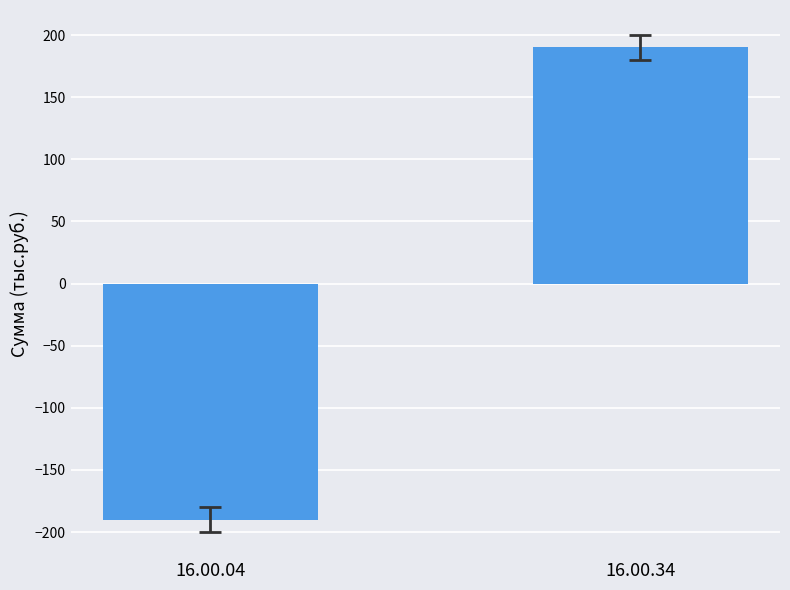

Reading left to right, extract all data points from this chart.

-190.2	190.2